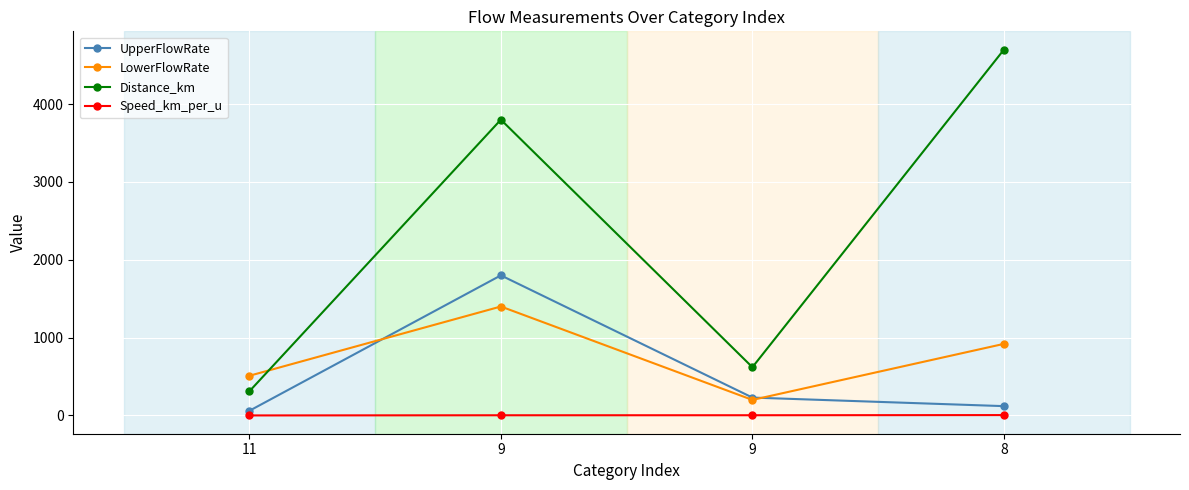

What is the value of the UpperFlowRate point at the 3rd from the left?

1800.0